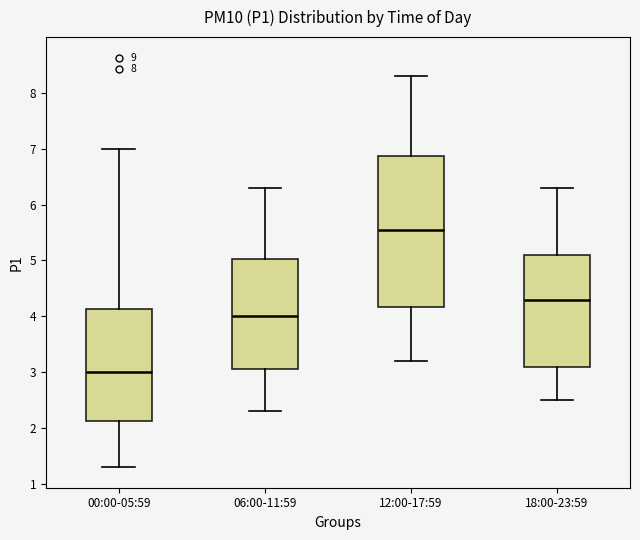

Reading left to right, read every box against the y-axis: the position of its median line, the range the box covers, and the ends of its whiskers. The values are not printed on the chart, so give them approximately, as read against the axis.

00:00-05:59: median 3.0, box 2.1 to 4.1, whiskers 1.3 to 7.0
06:00-11:59: median 4.0, box 3.1 to 5.0, whiskers 2.3 to 6.3
12:00-17:59: median 5.6, box 4.2 to 6.9, whiskers 3.2 to 8.3
18:00-23:59: median 4.3, box 3.1 to 5.1, whiskers 2.5 to 6.3